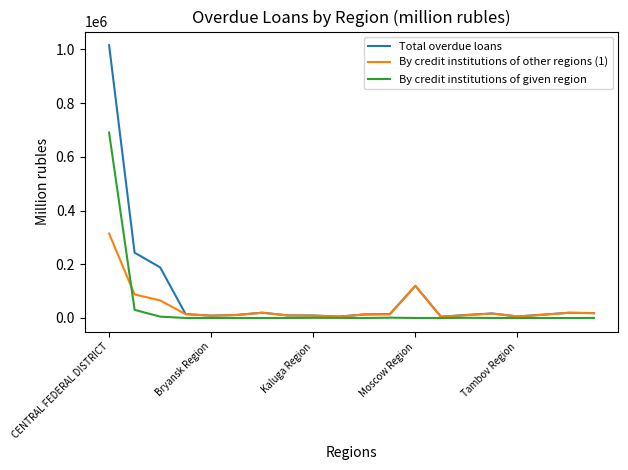

What is the difference between the maximum and minimum values in the Total overdue loans series?

1010830